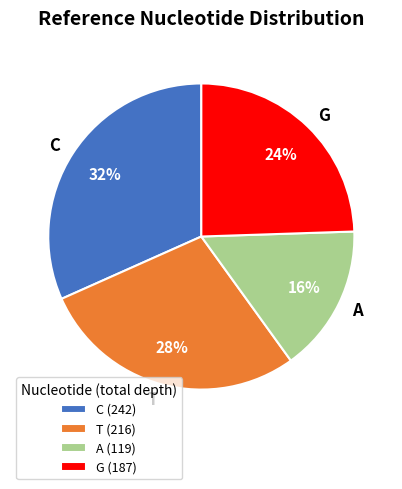

How many slices are in this pie chart?

4